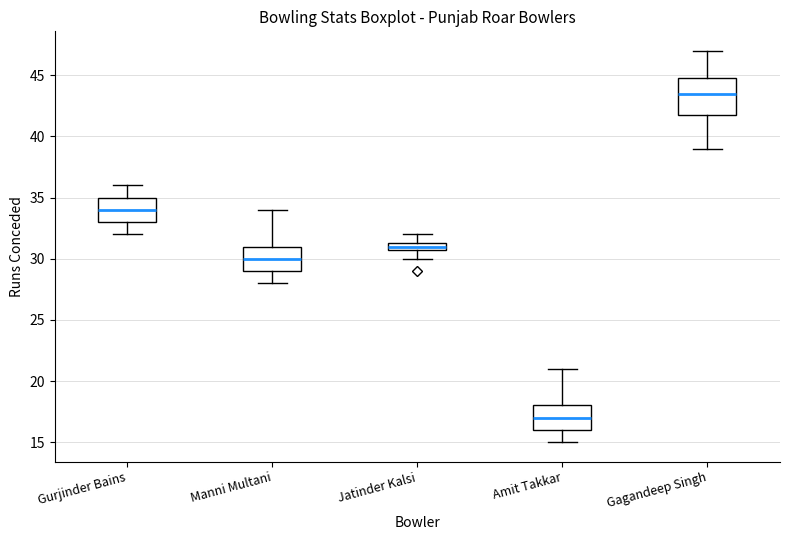

Which box has the highest median line?

Gagandeep Singh